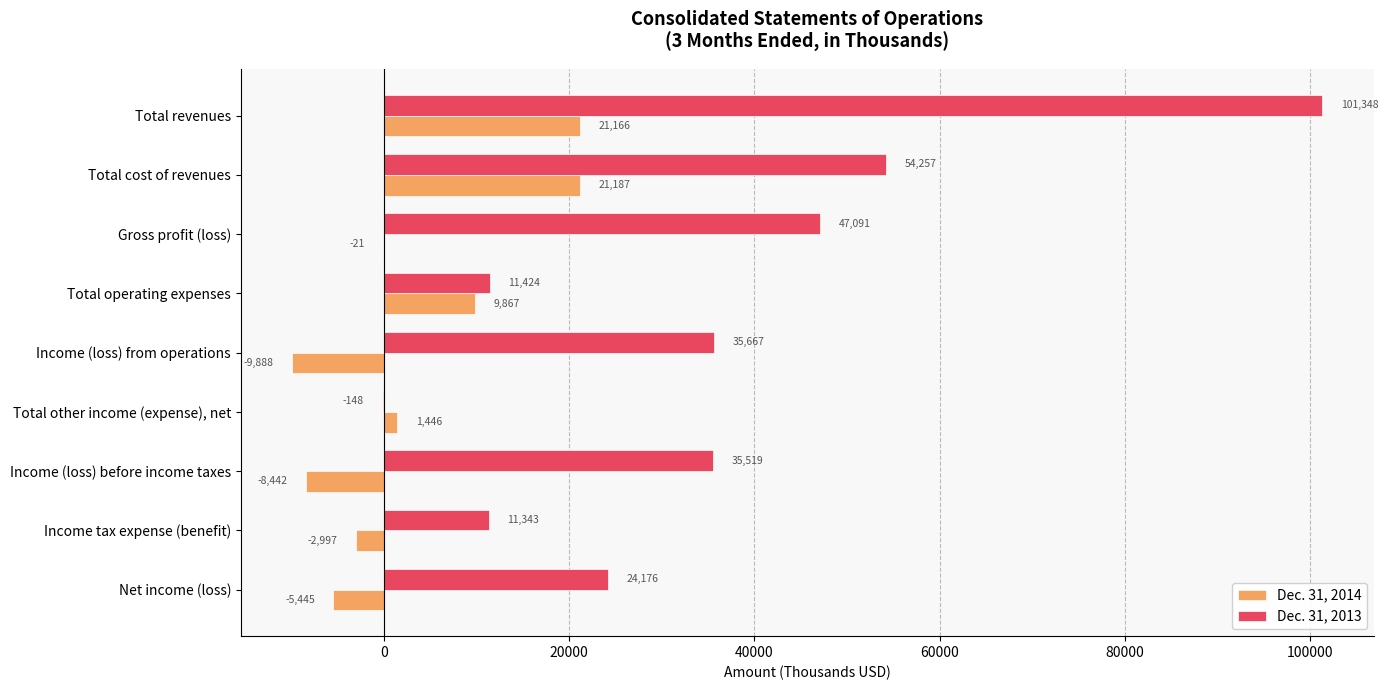

What value does the Dec. 31, 2013 series have at Total operating expenses, to the nearest 100?

11400